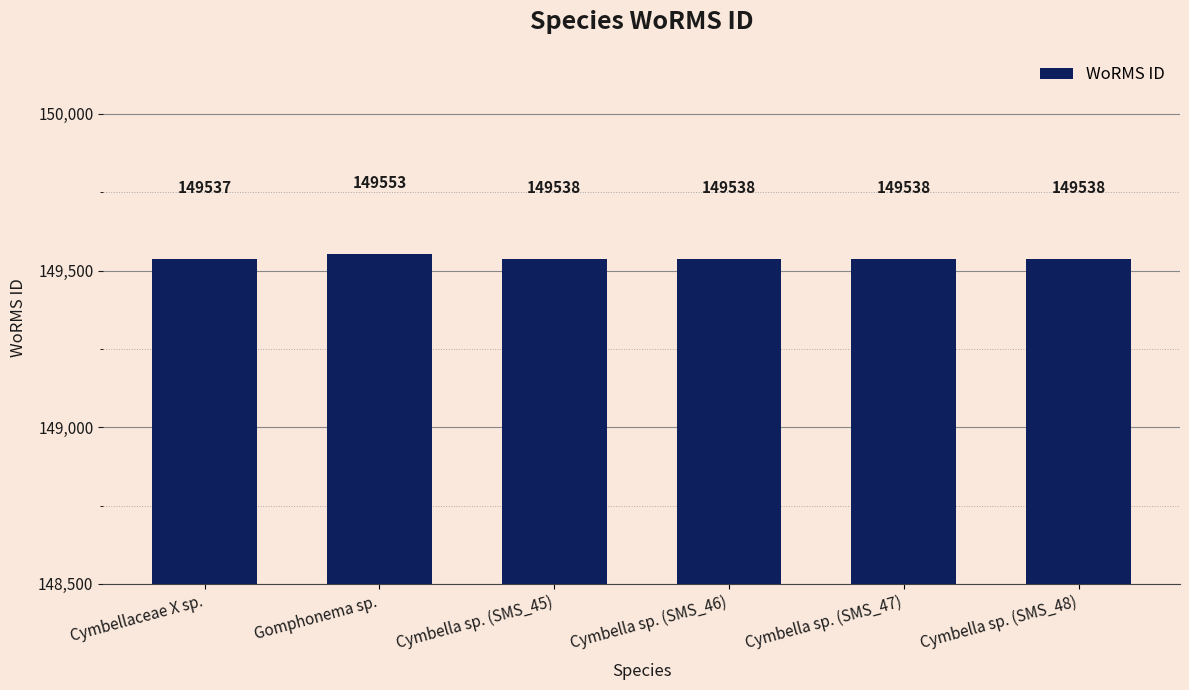

What is the label of the 6th bar from the right?

Cymbellaceae X sp.